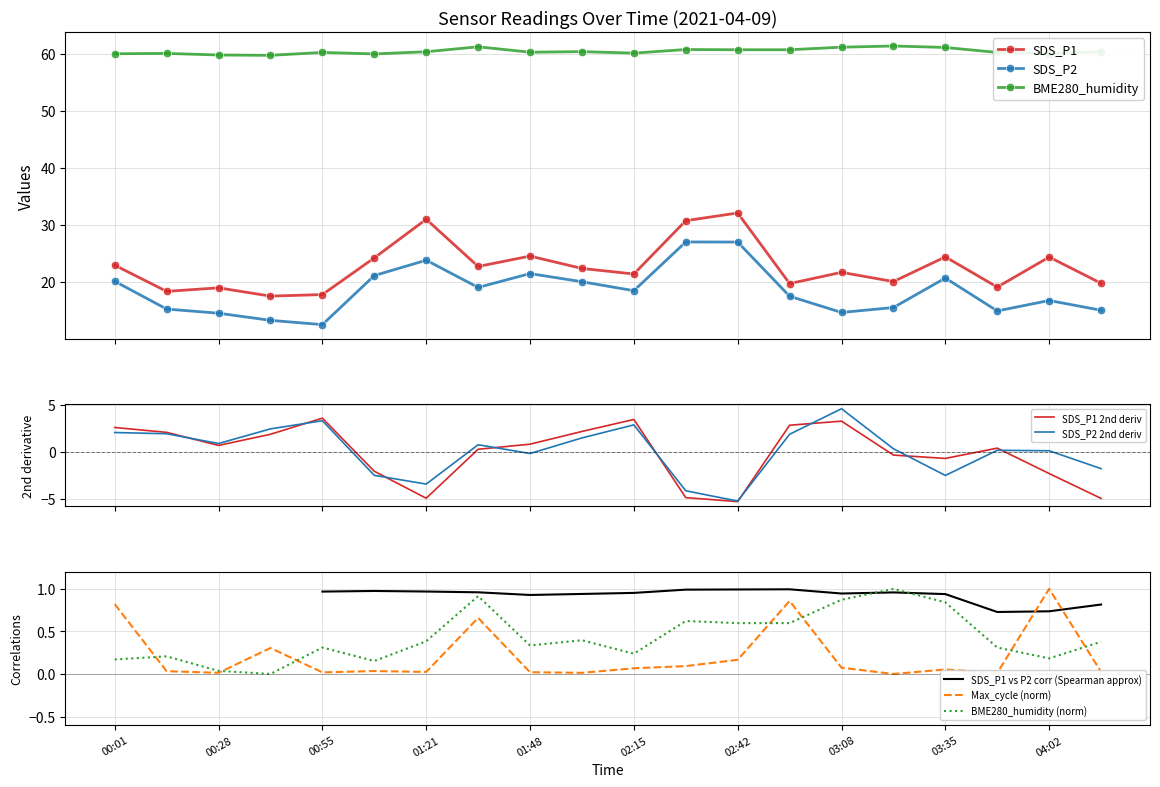

Is it true that Max_cycle equals 0.0 at 03:35?

False